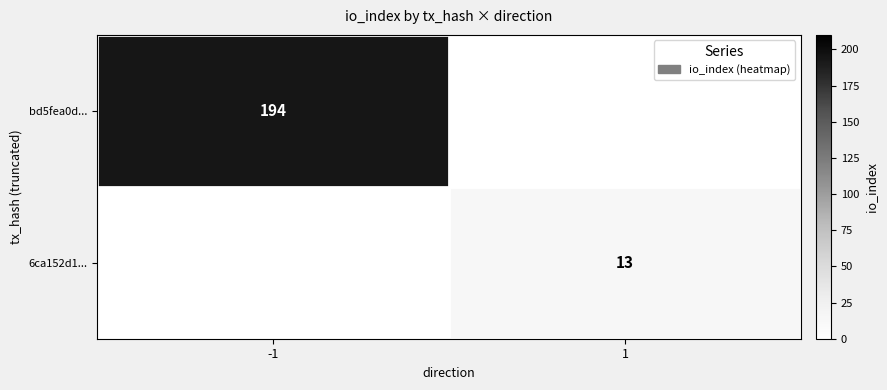

True or false: bd5fea0d... has a value of 194 at -1.

True